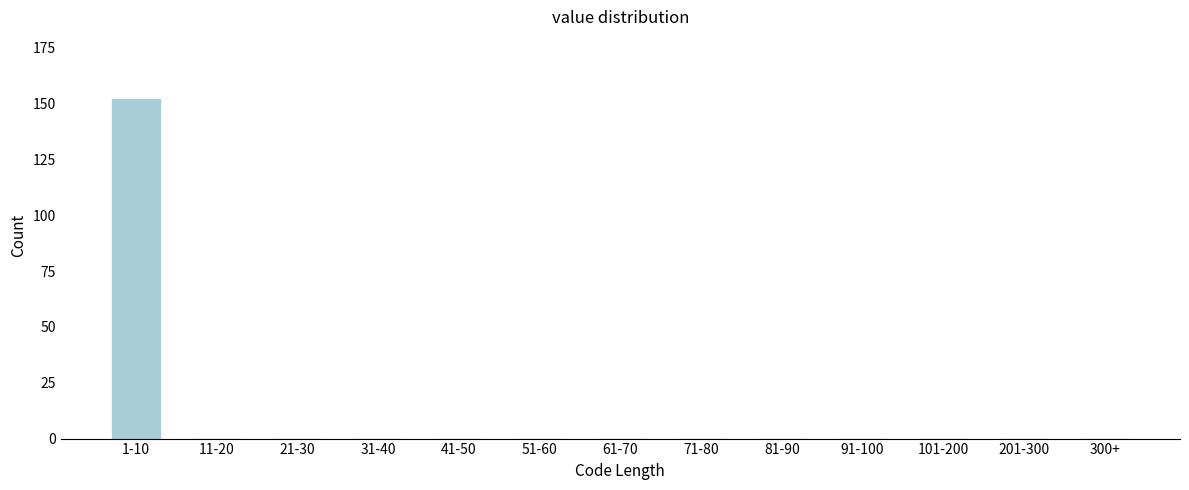

Reading left to right, extract all data points from this chart.

1-10=152	11-20=0	21-30=0	31-40=0	41-50=0	51-60=0	61-70=0	71-80=0	81-90=0	91-100=0	101-200=0	201-300=0	300+=0